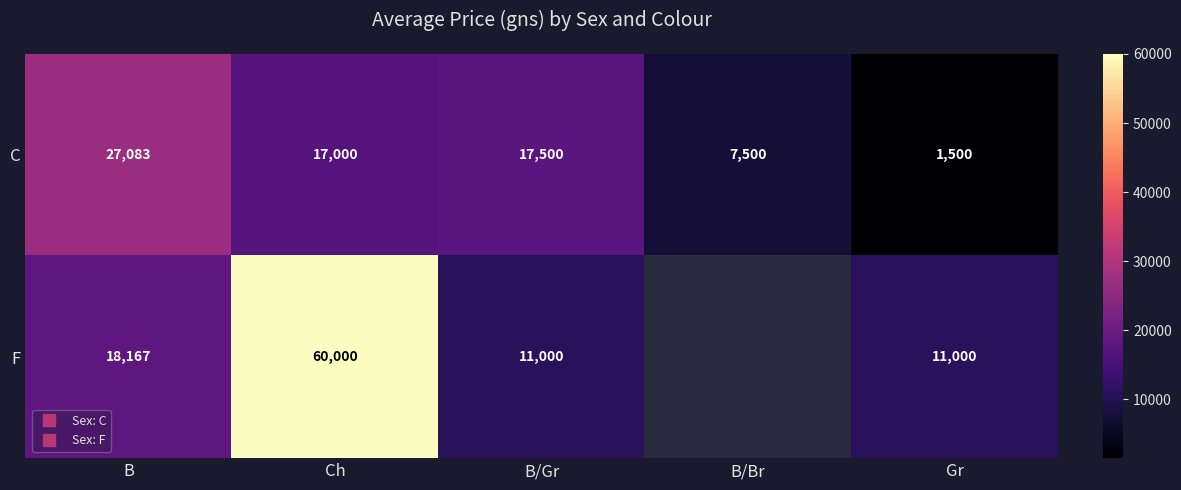

What is the maximum value shown in the chart?

60000.0